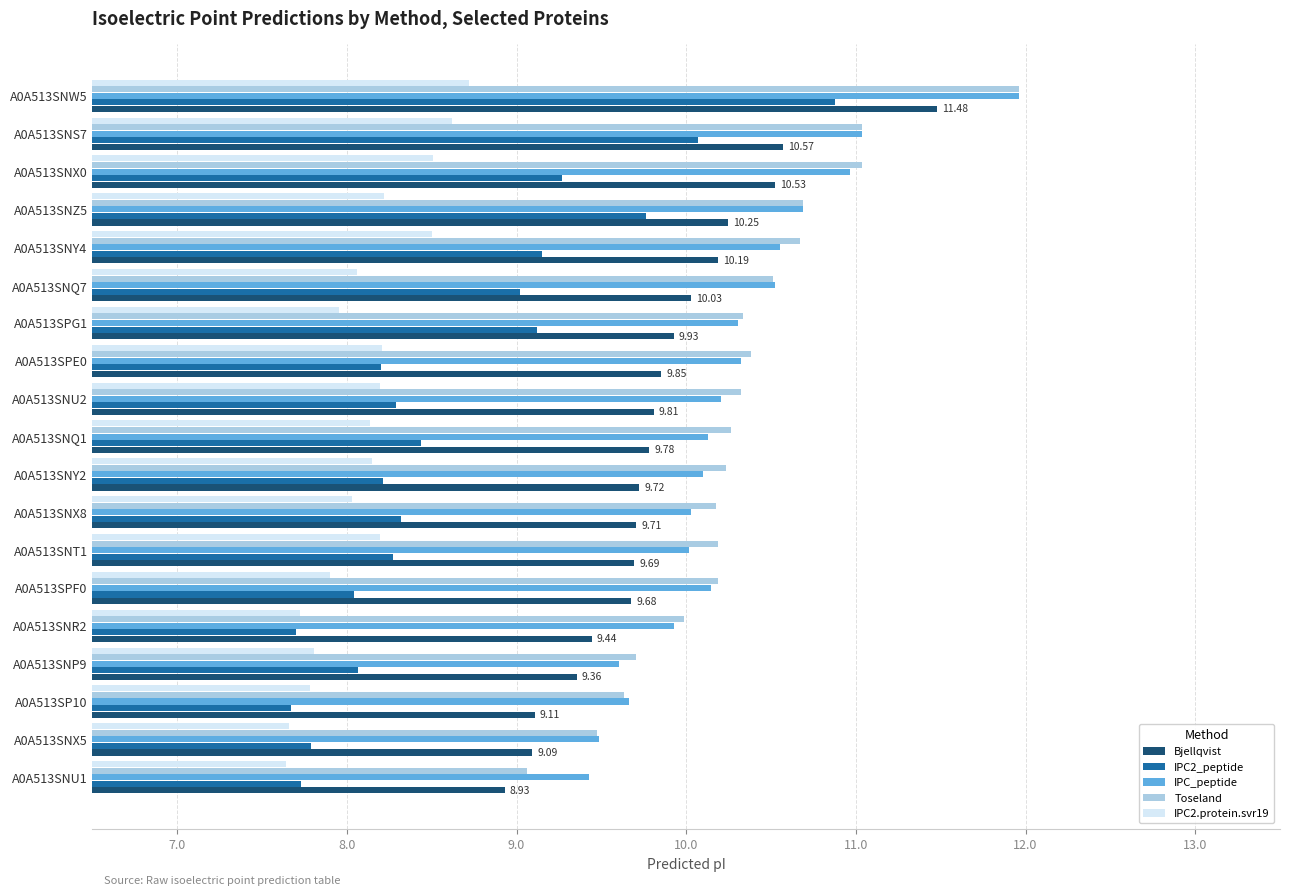

Which series has the widest spread of values?

IPC2_peptide